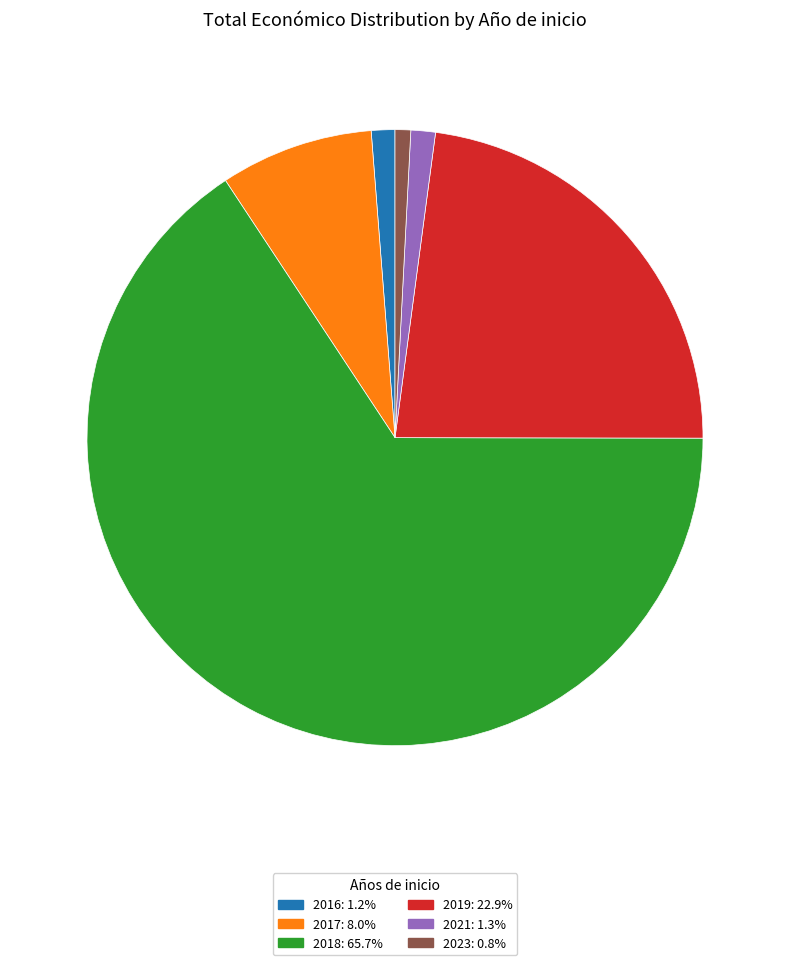

Does any single category account for the majority?

Yes